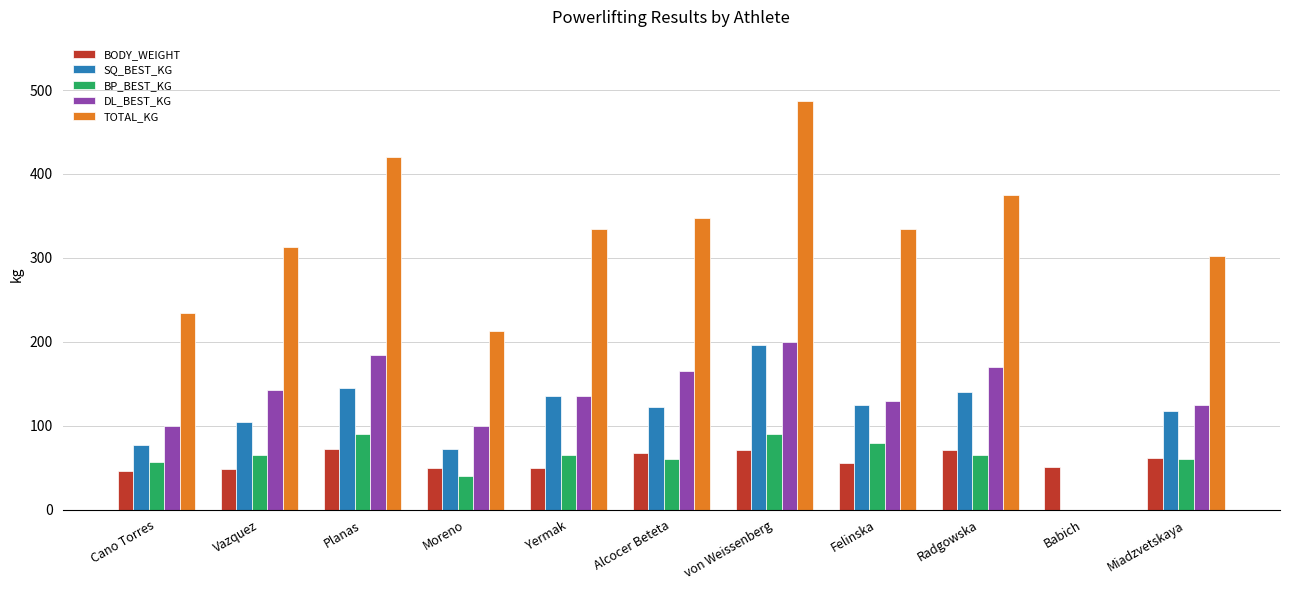

Which category has the highest value across all series?

von Weissenberg